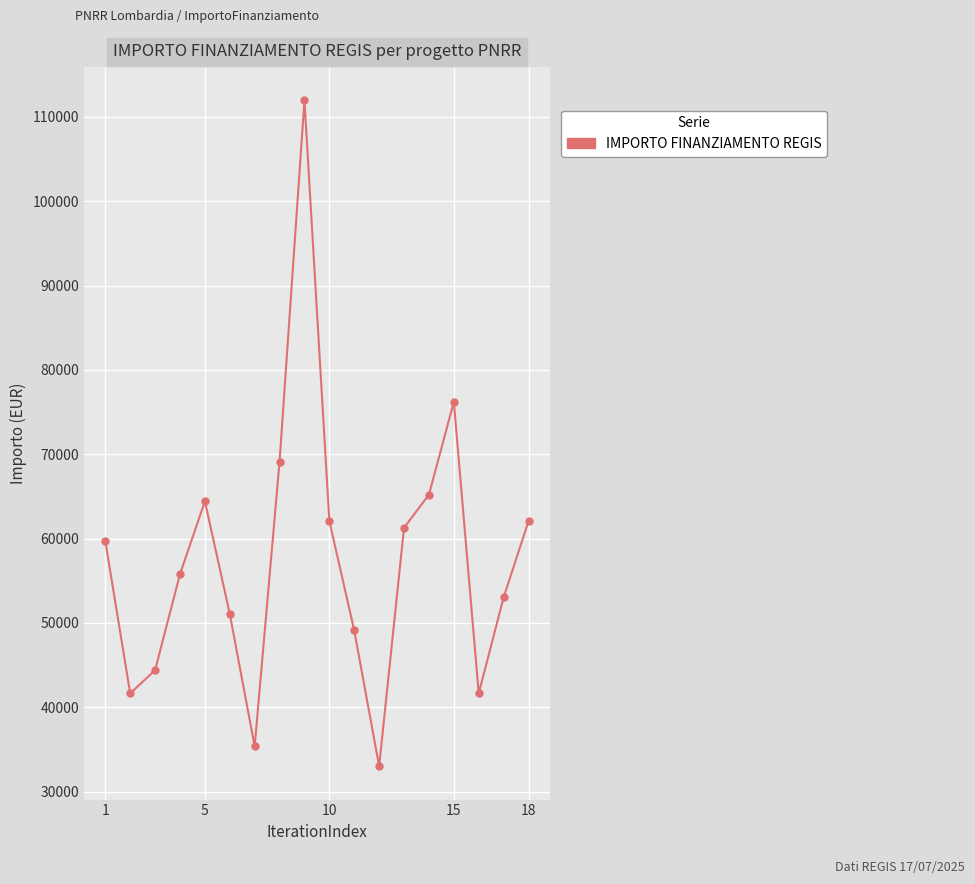

What is the maximum value shown in the chart?

111949.1